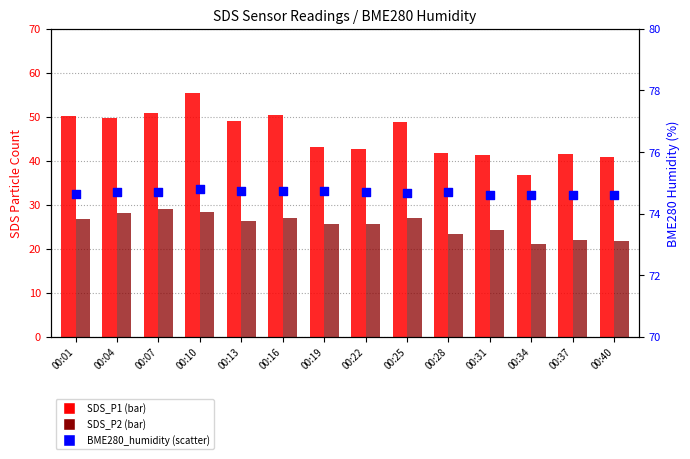

Is the value of SDS_P2 at 00:34 greater than the value of BME280_humidity at 00:16?

No